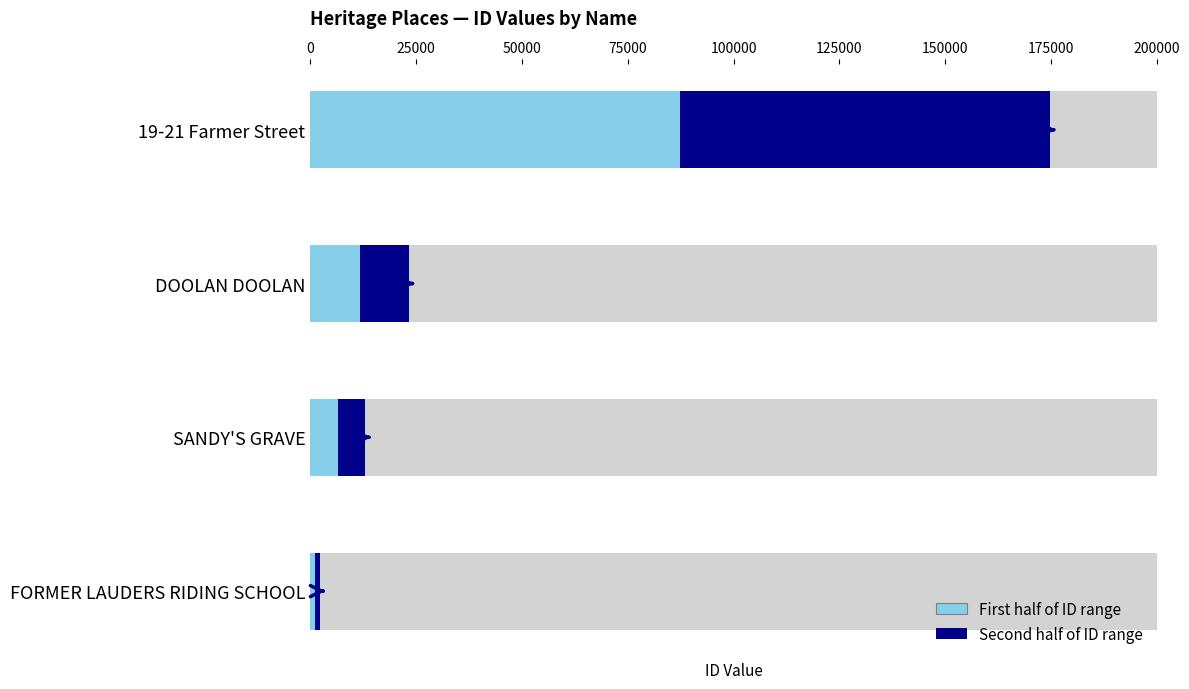

Reading left to right, extract all data points from this chart.

2206	13009	23313	174833